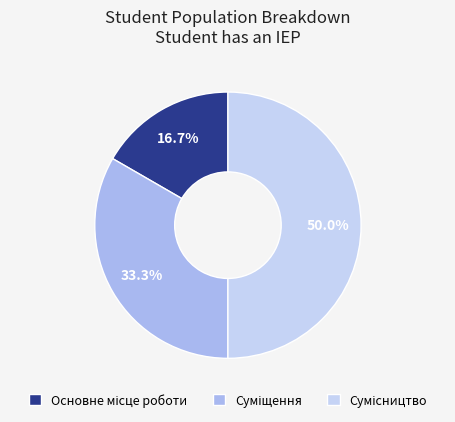

How many segments does this pie chart have?

3